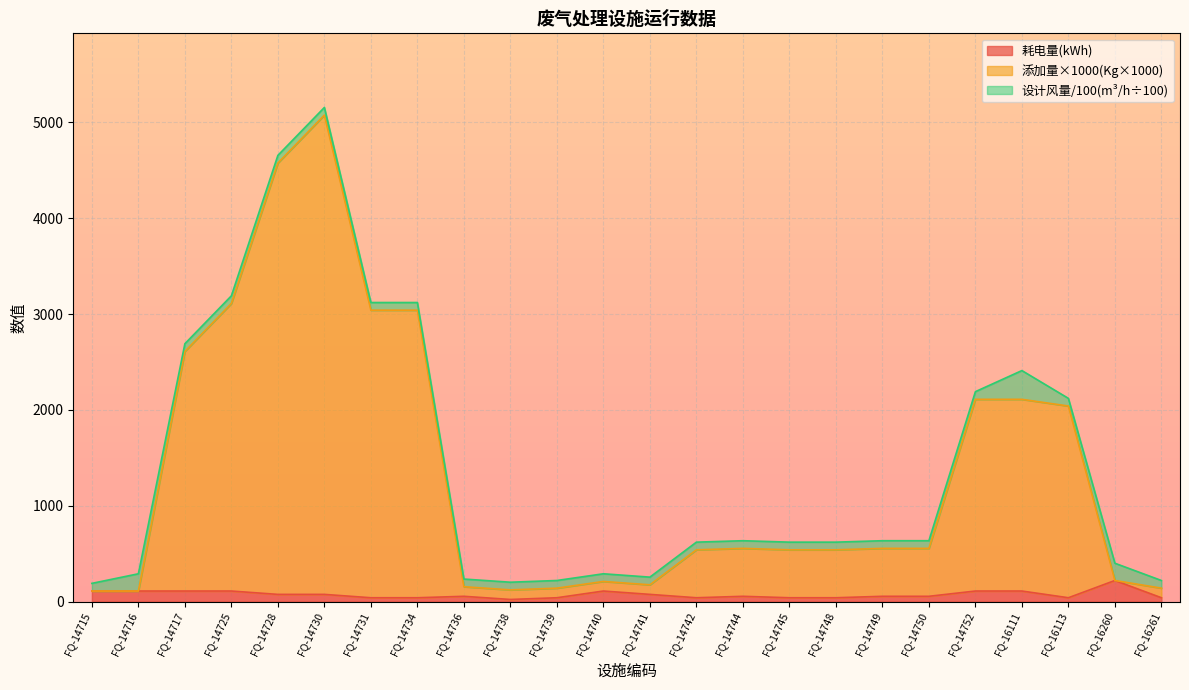

True or false: 耗电量(kWh) has more than 0 points higher than both neighbors.

True